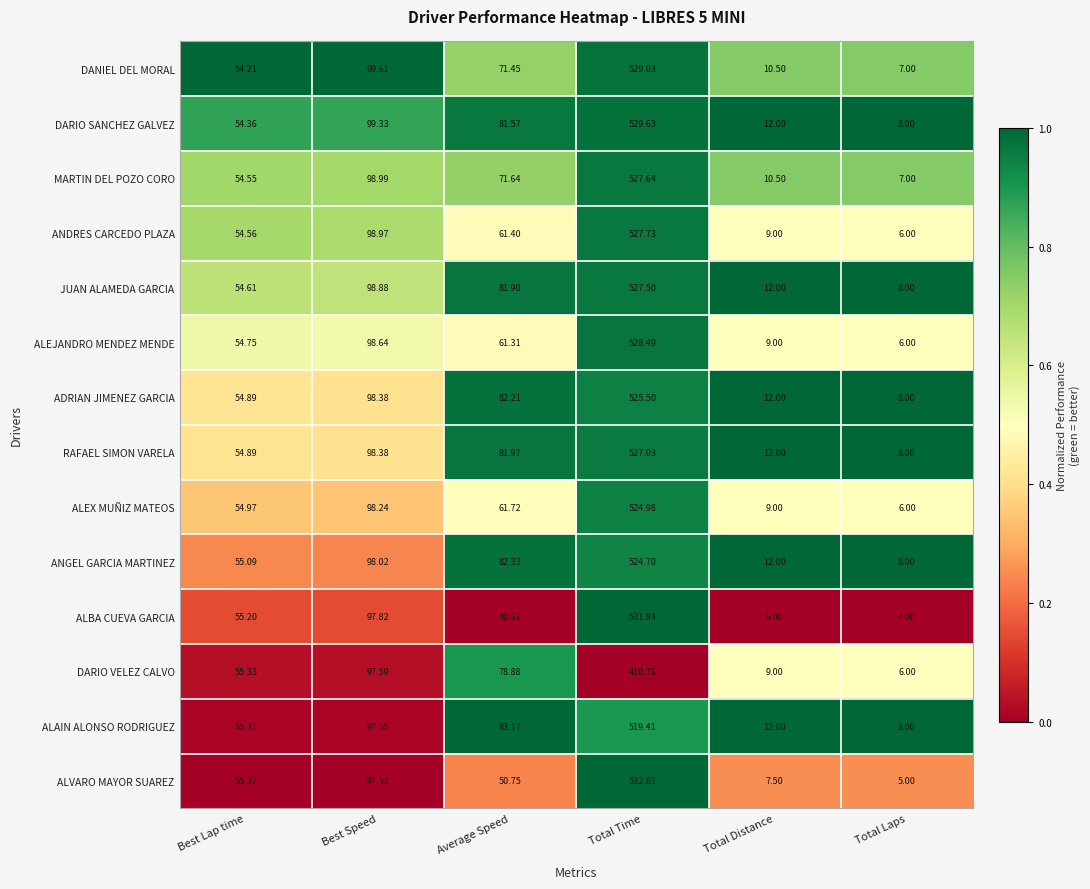

Is the value of MARTIN DEL POZO CORO at Average Speed greater than the value of ALBA CUEVA GARCIA at Best Speed?

No